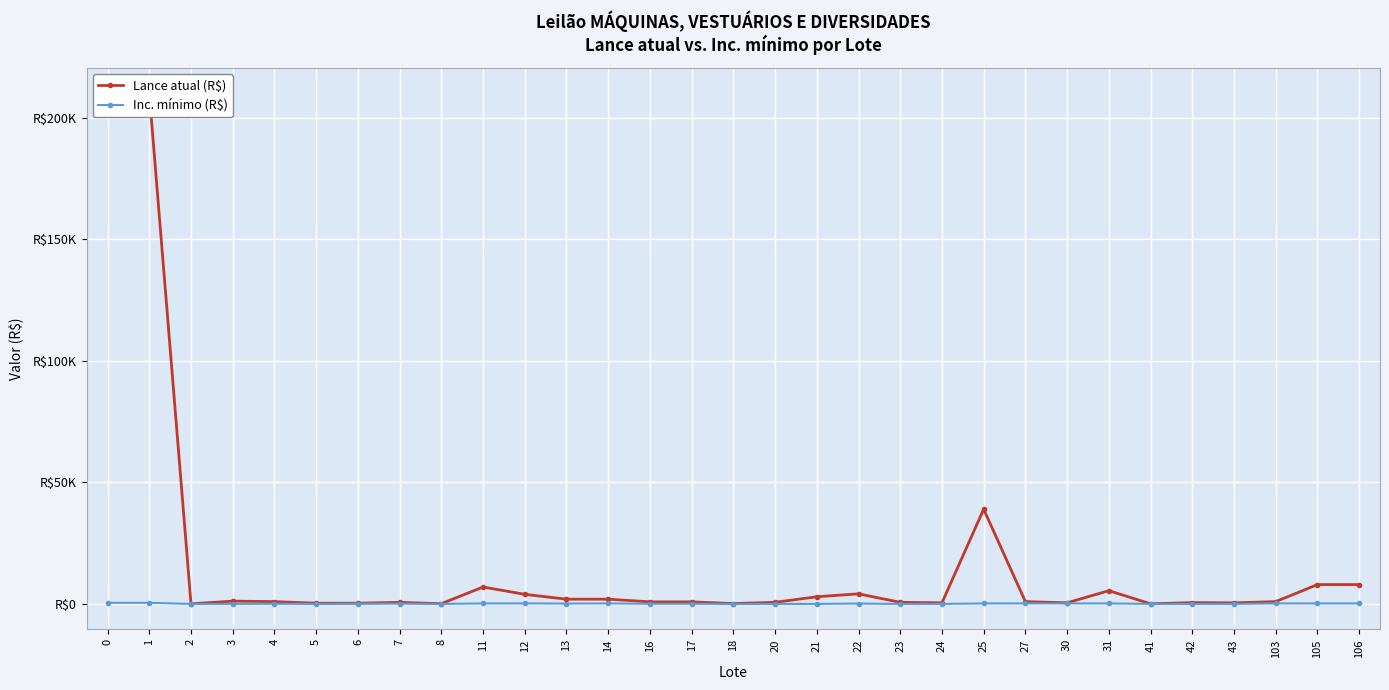

Which series has the largest range (max minus min)?

Lance atual (R$)